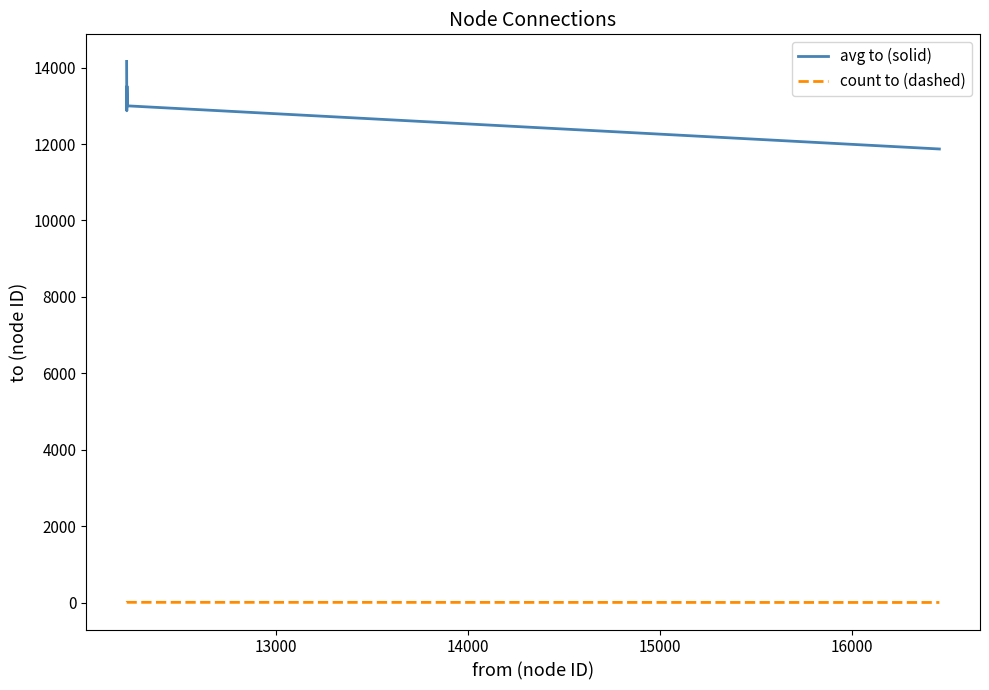

True or false: count to (dashed) and avg to (solid) intersect in this chart.

False